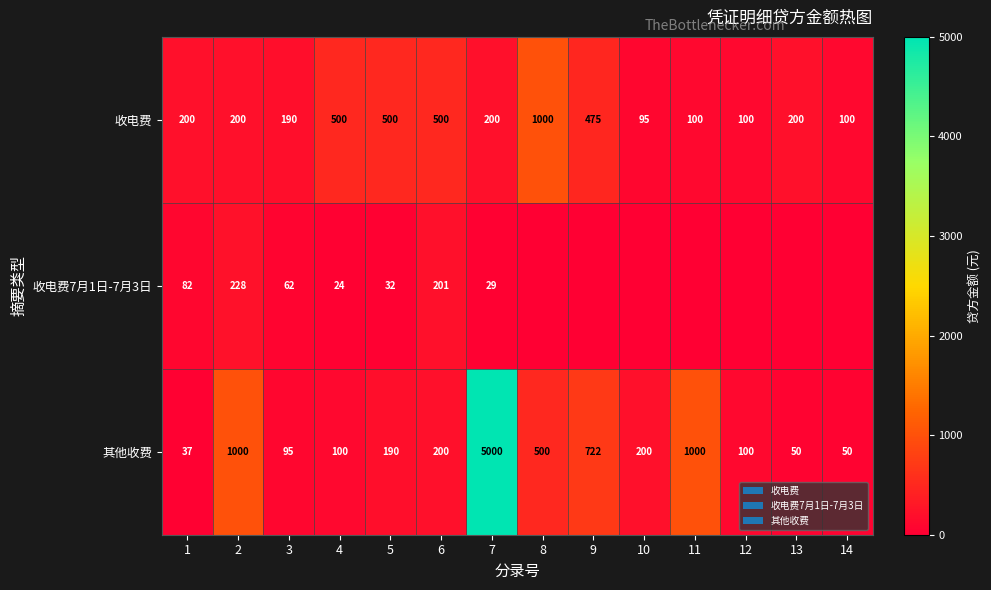

At how many categories does at least one series exceed 260?

8